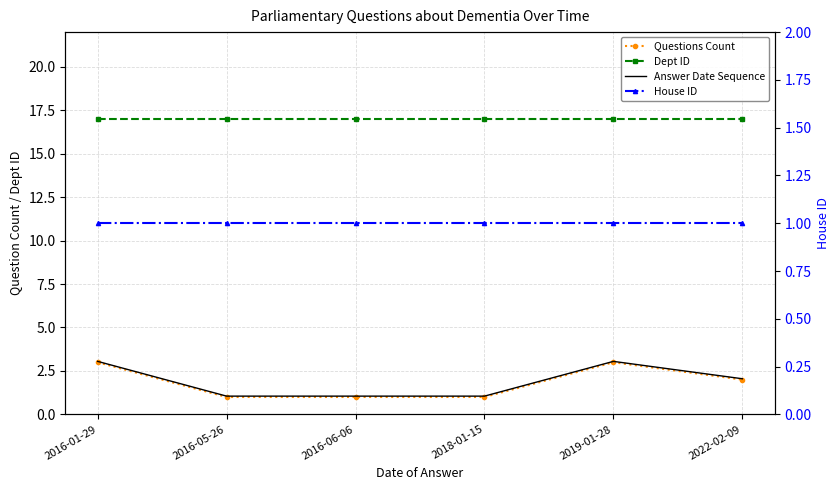

True or false: House ID and Dept ID cross at least once.

False